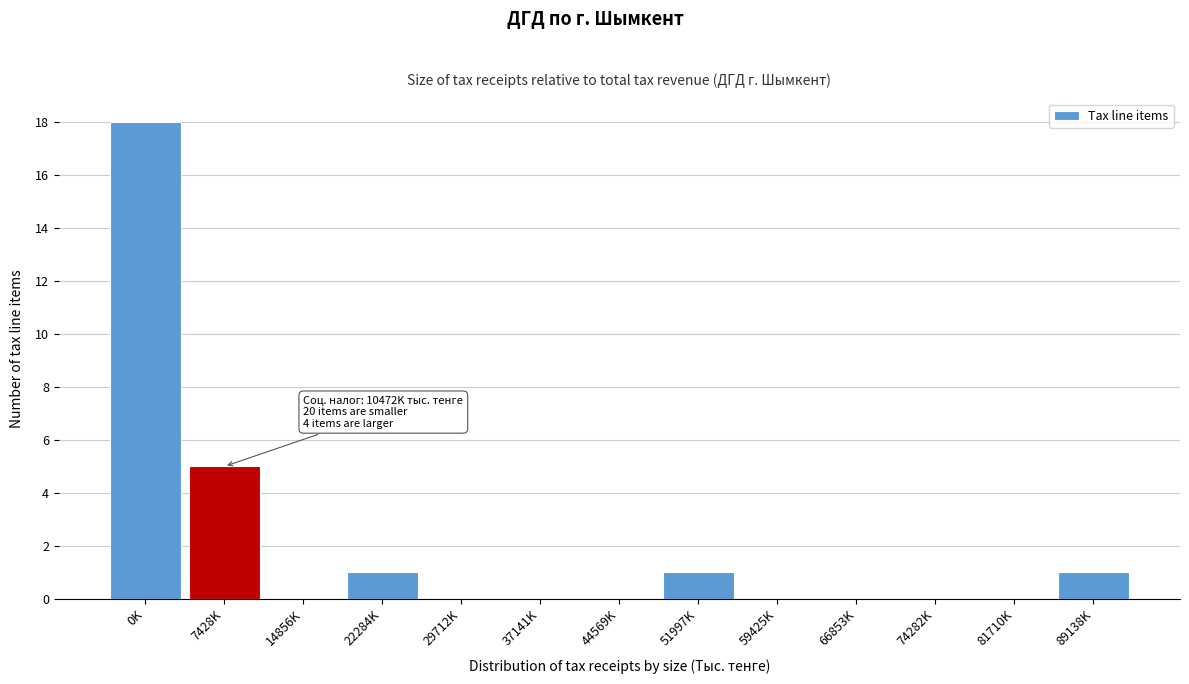

Reading left to right, extract all data points from this chart.

0K=18	7428K=5	14856K=0	22284K=1	29712K=0	37141K=0	44569K=0	51997K=1	59425K=0	66853K=0	74282K=0	81710K=0	89138K=1